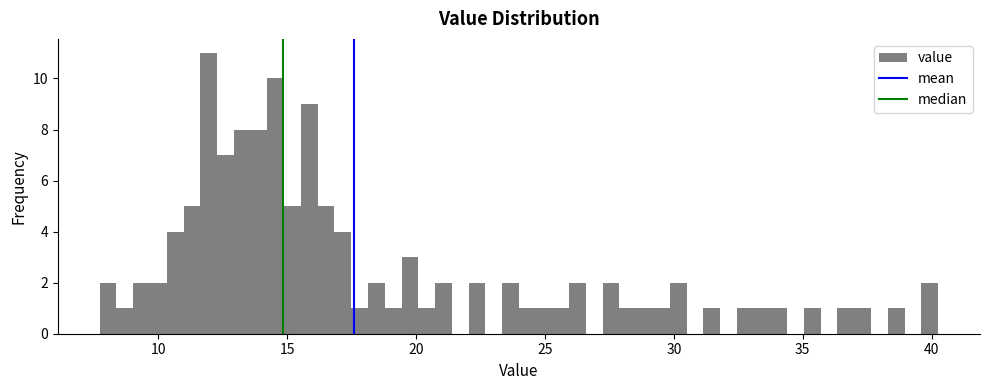

Around what value on the x-axis is the tallest bar? Give the approximate position of its centre, as read against the axis.

12.0